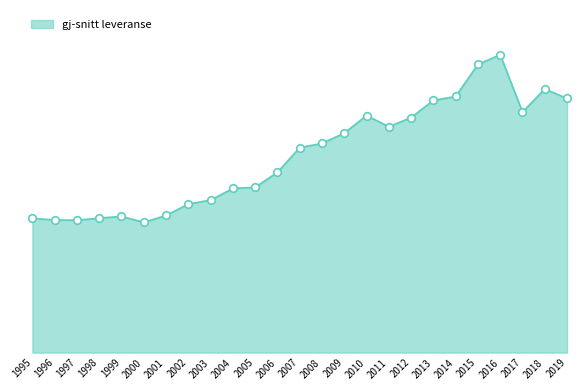

What is the change in value from 2007 to 2013?

+0.4